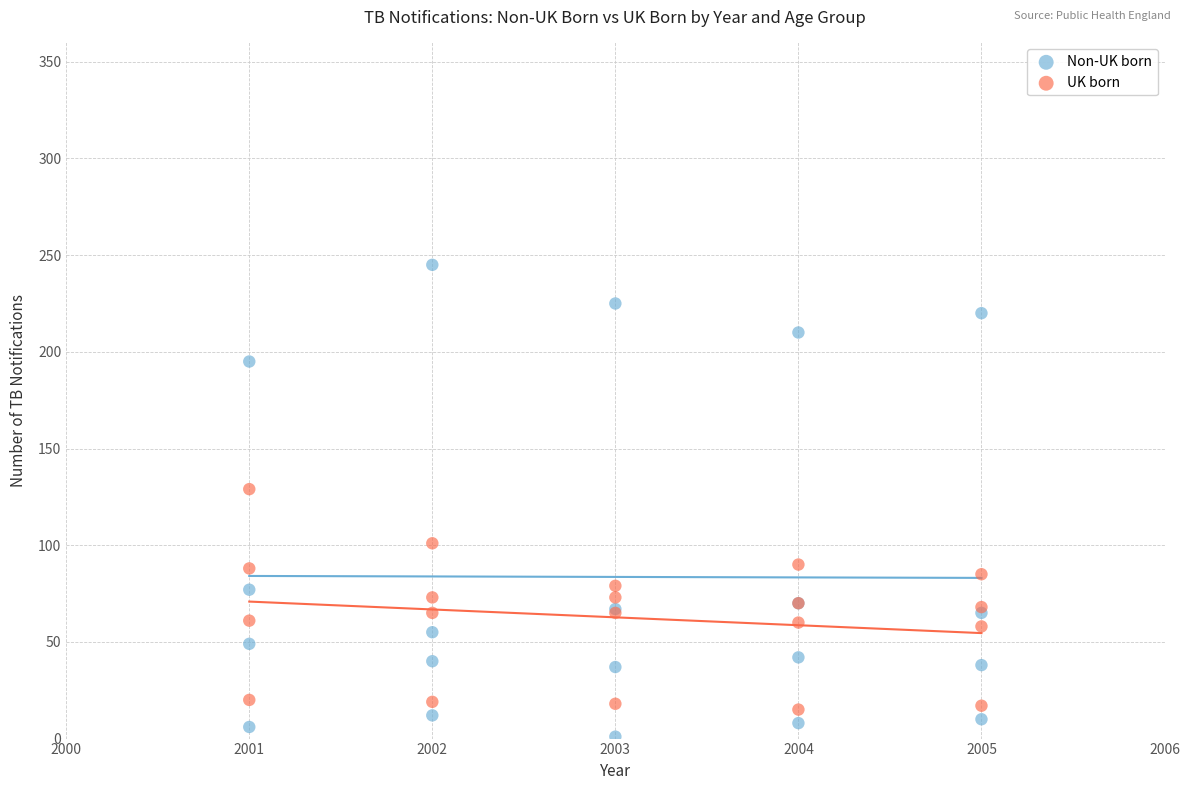

Across all series, what Y value is closest to 123?

129